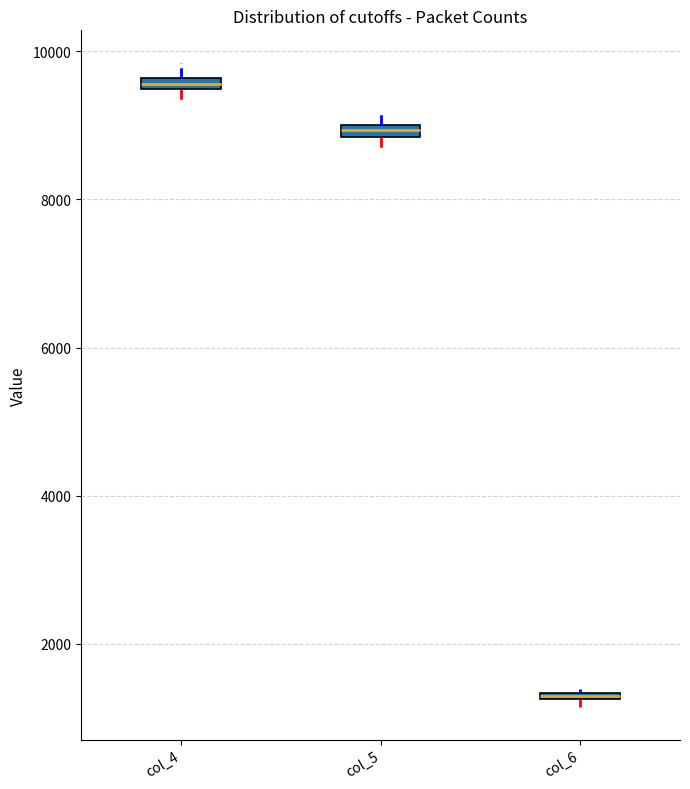

Where is the upper edge of the box for col_6 on the y-axis? The values are not printed on the chart, so give them approximately, as read against the axis.

1400